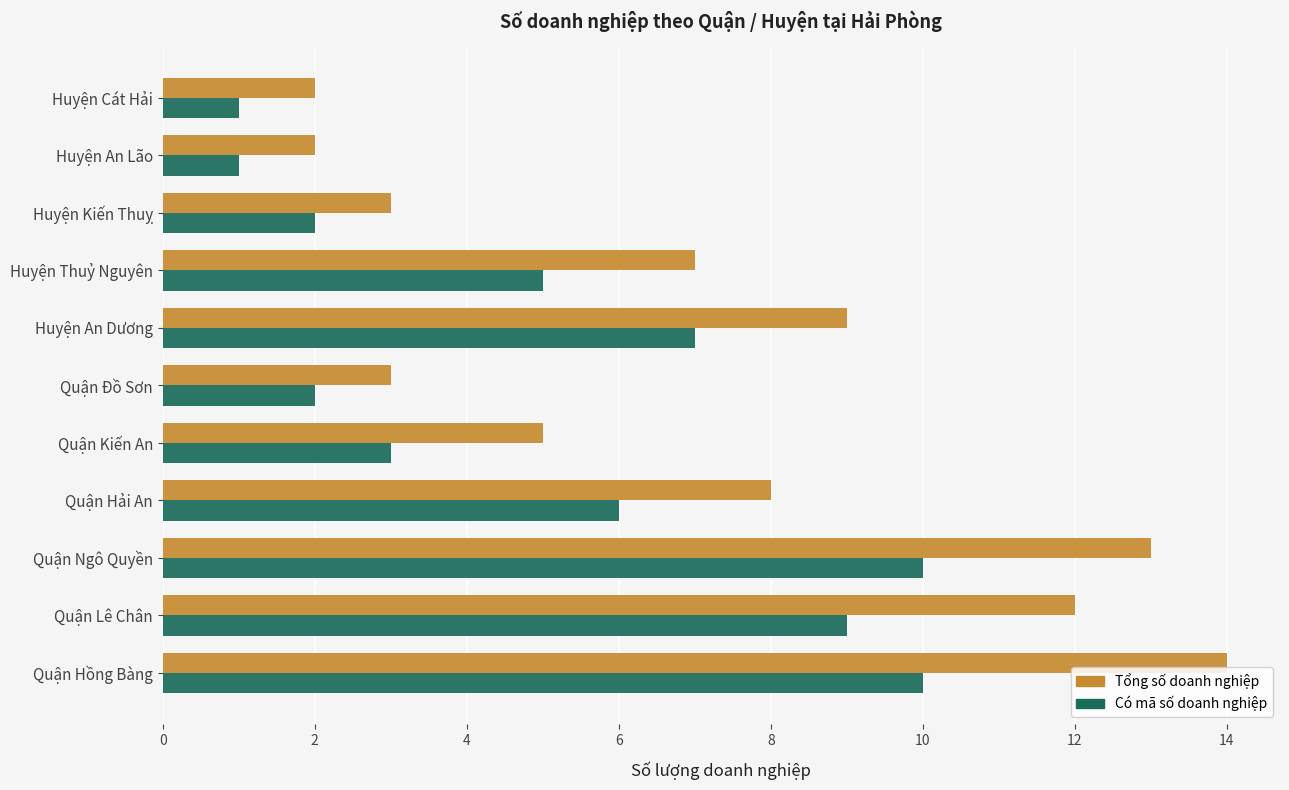

What is the difference between the Tổng số doanh nghiệp values at Quận Lê Chân and Quận Hải An?

4